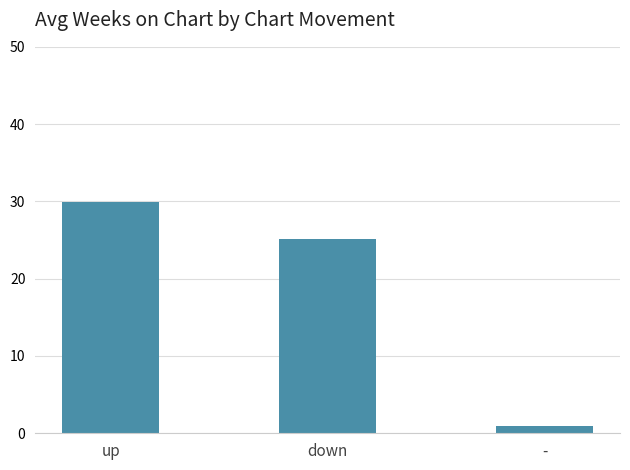

List the labels in order of value, smallest first.

-, down, up